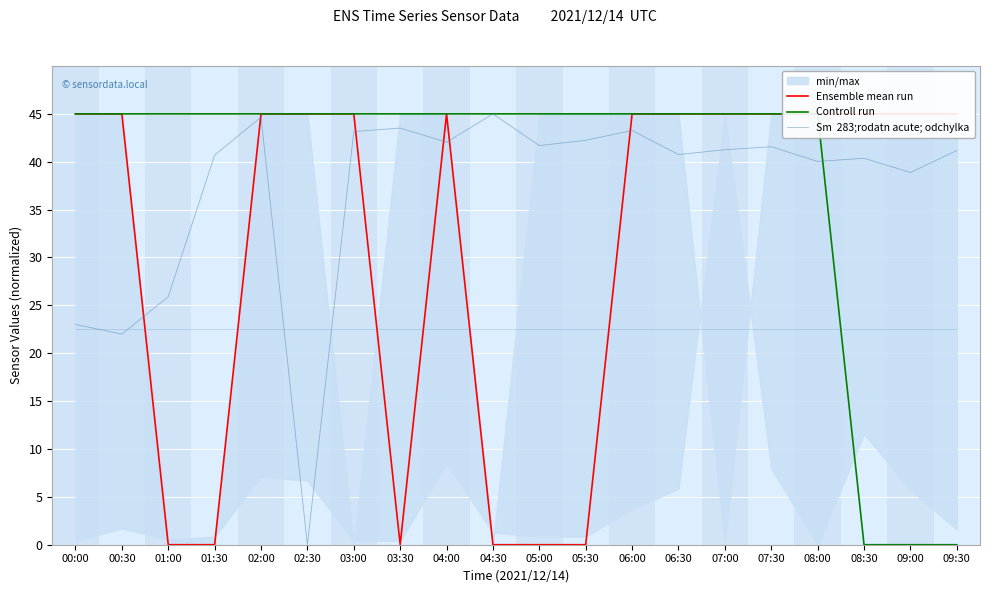

What is the difference between the maximum and minimum values in the Ensemble mean run series?

45.0